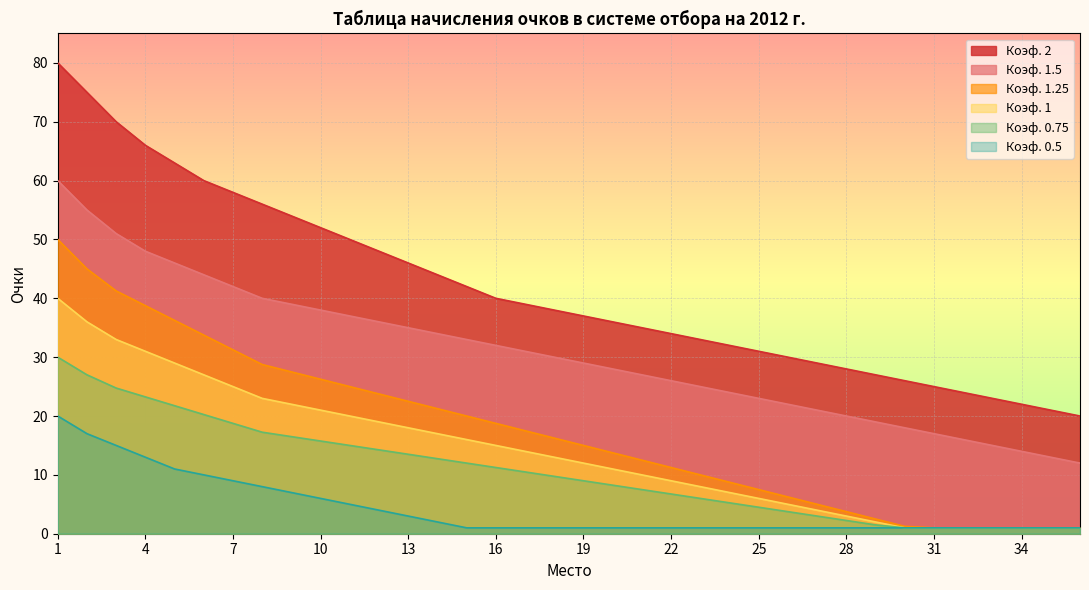

Which series has the widest spread of values?

Коэф. 2